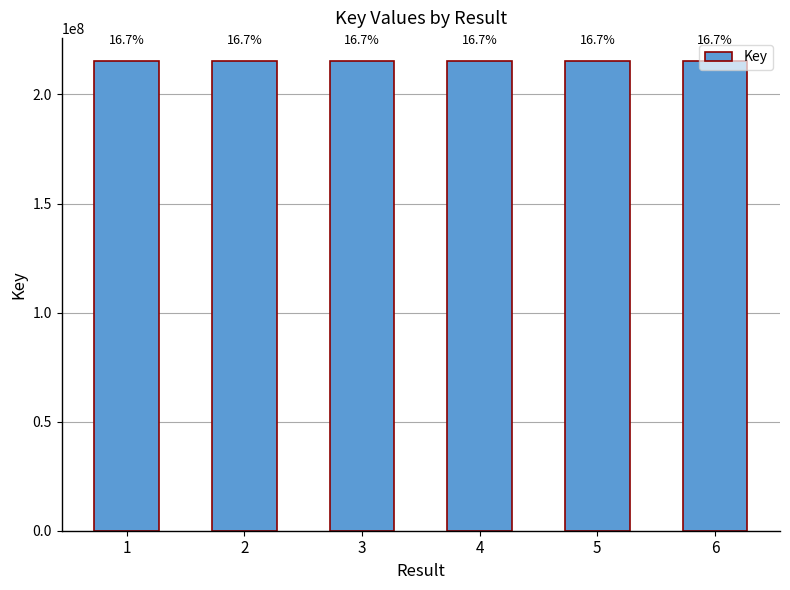

Are the bars horizontal?

No